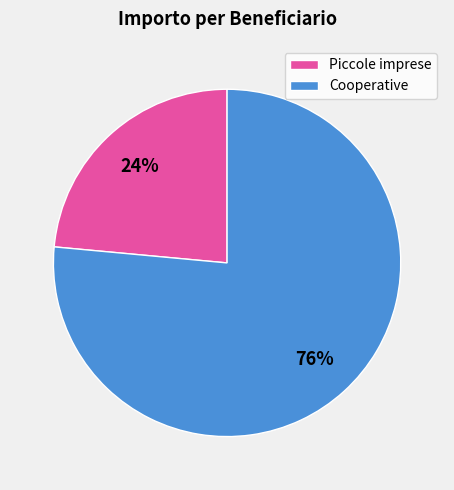

How many segments does this pie chart have?

2